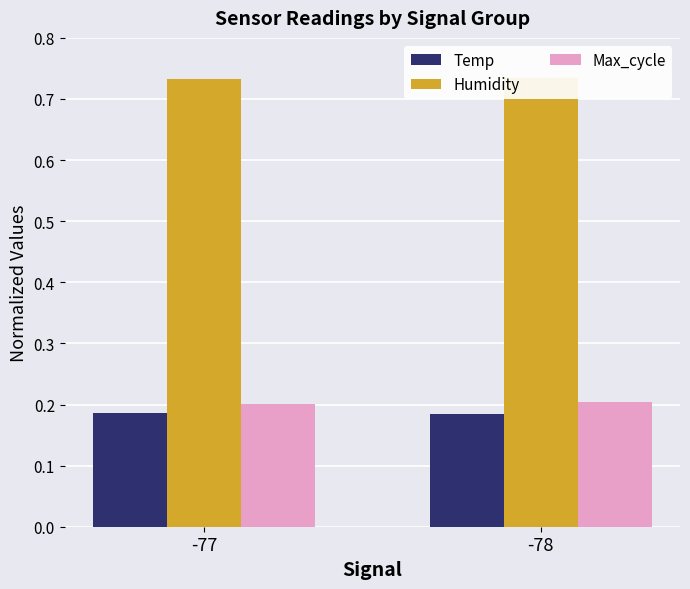

What is the value of the Max_cycle bar at the 1st from the left?

0.2